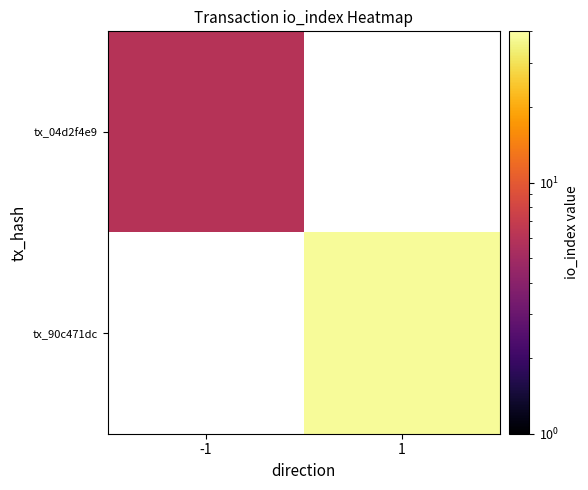

Is it true that tx_04d2f4e9 equals 2.6 at -1?

False